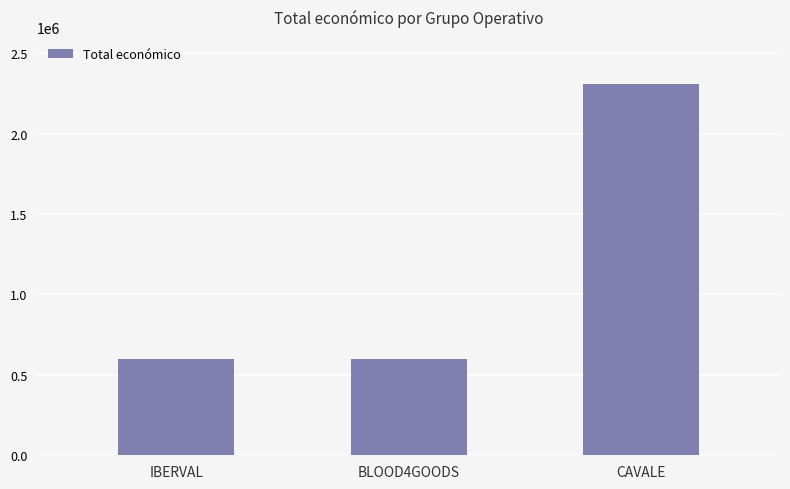

Read the value at IBERVAL.

598303